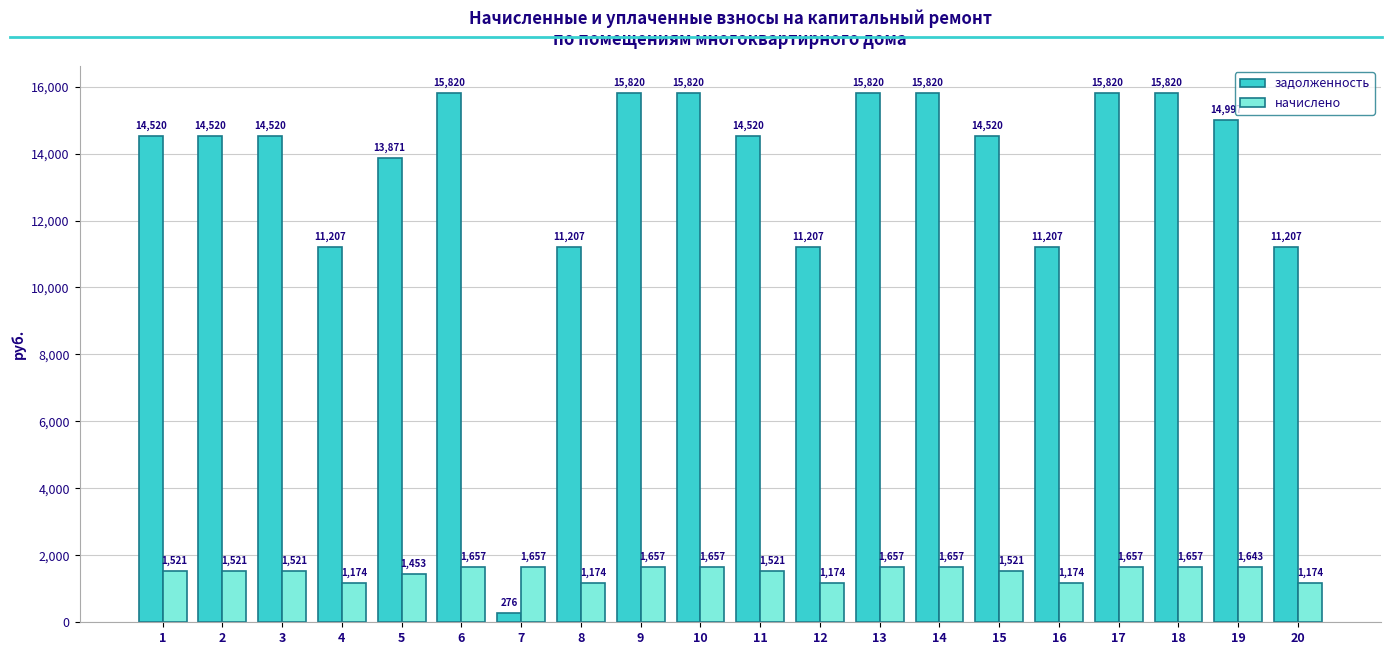

What is the average value of the задолженность series?

13425.9